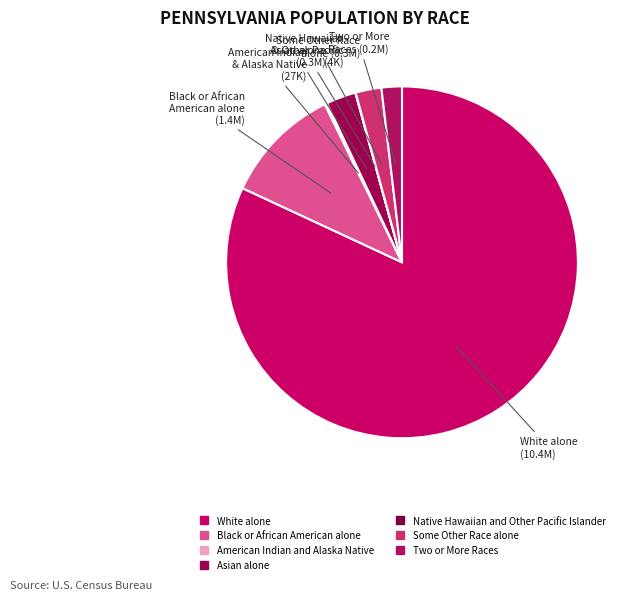

Rank the categories by value from lowest to highest.

Native Hawaiian and Other Pacific Islander, American Indian and Alaska Native, Two or More Races, Some Other Race alone, Asian alone, Black or African American alone, White alone